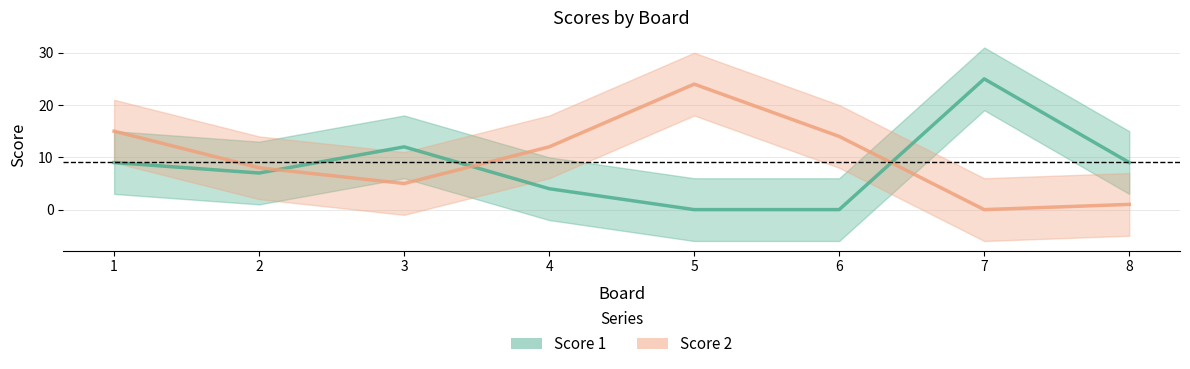

List the labels in order of Score 2 value, largest first.

5, 1, 6, 4, 2, 3, 8, 7